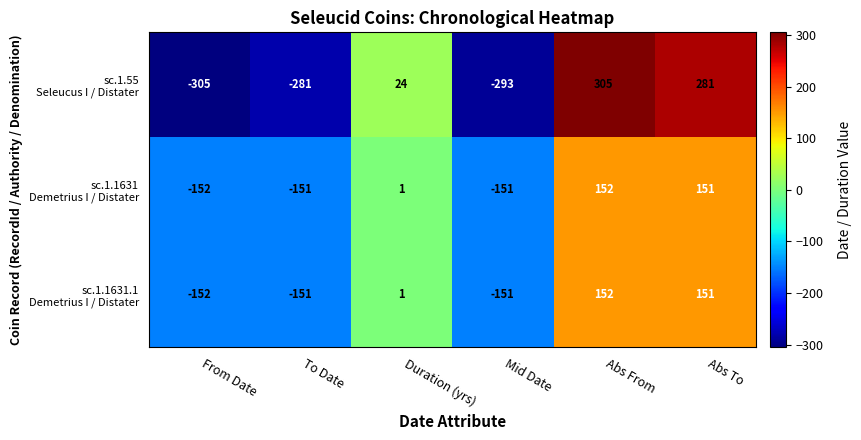

What is the total value across all series at Duration (yrs)?

26